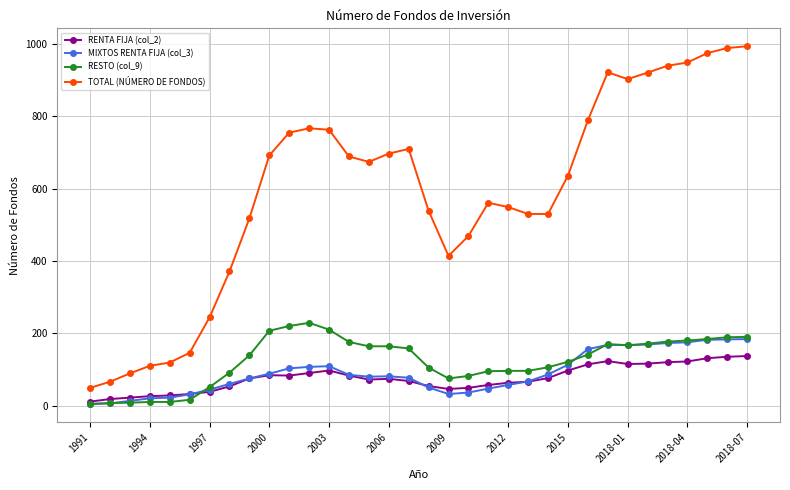

Which series has the largest range (max minus min)?

TOTAL (NÚMERO DE FONDOS)